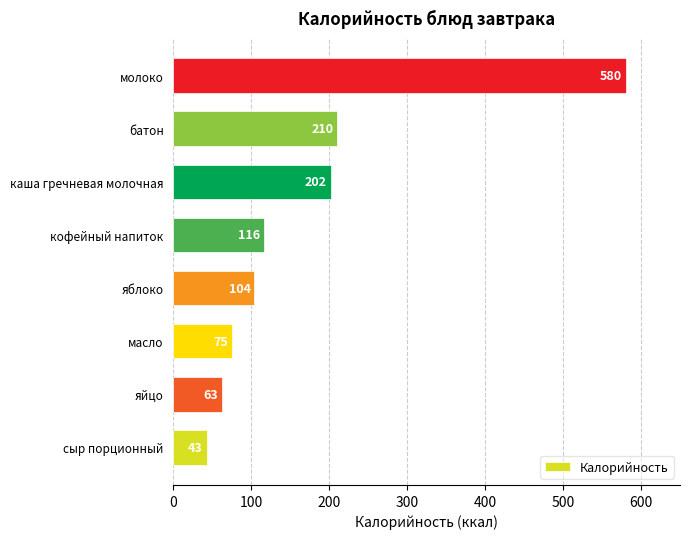

What is the difference between the maximum and minimum values?

537.0